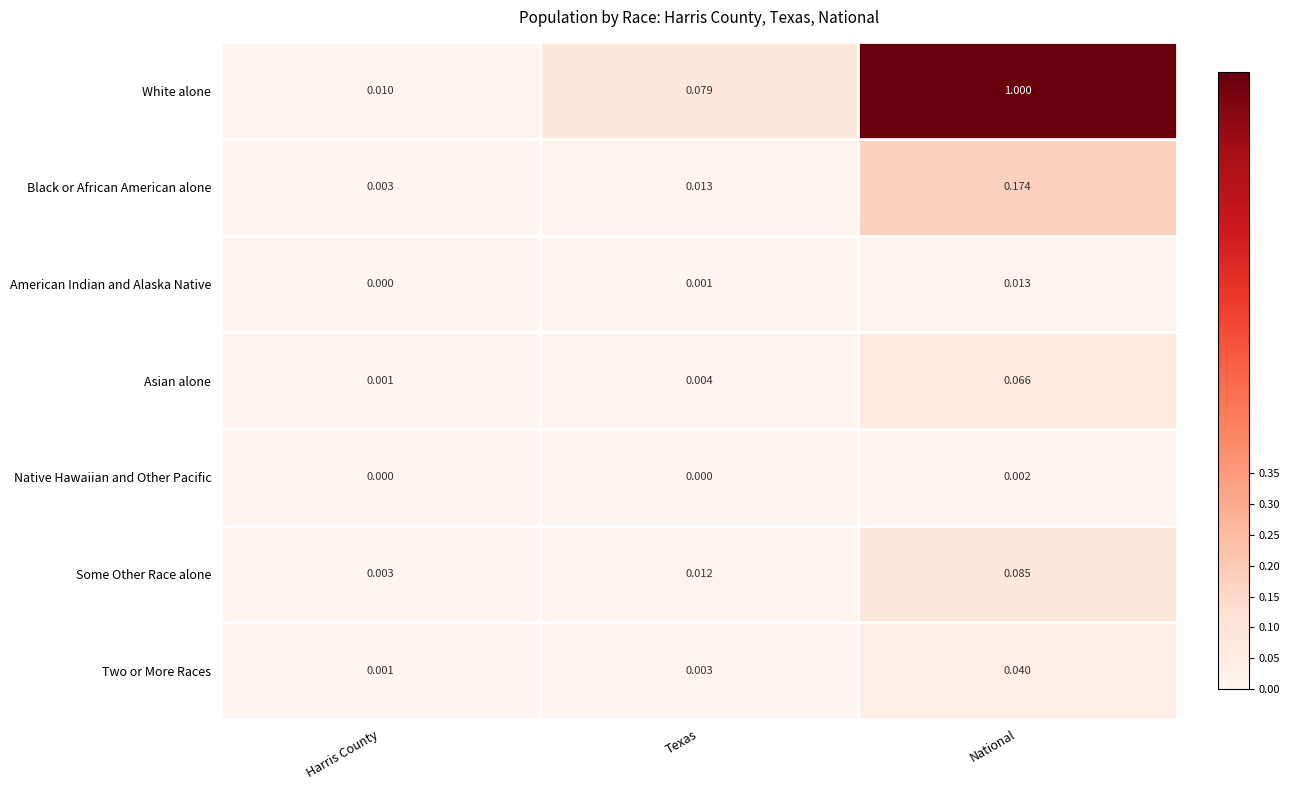

Which series changed the most between Harris County and Texas?

White alone